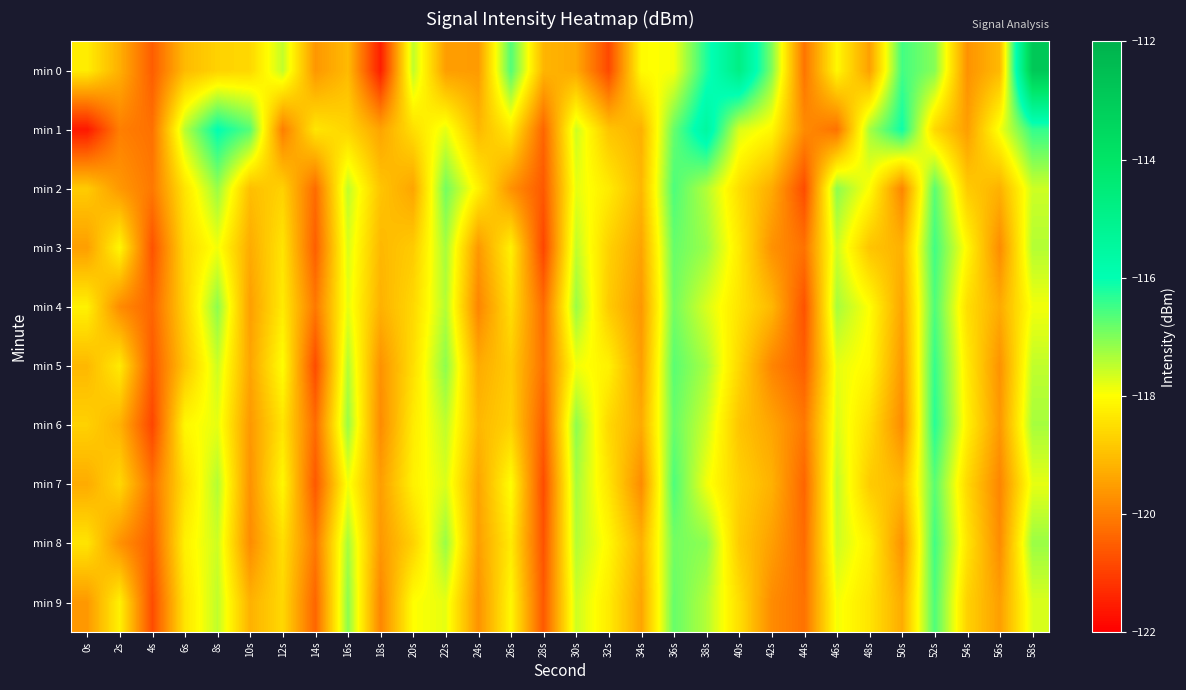

At which category is the sum across all series the highest?

52s